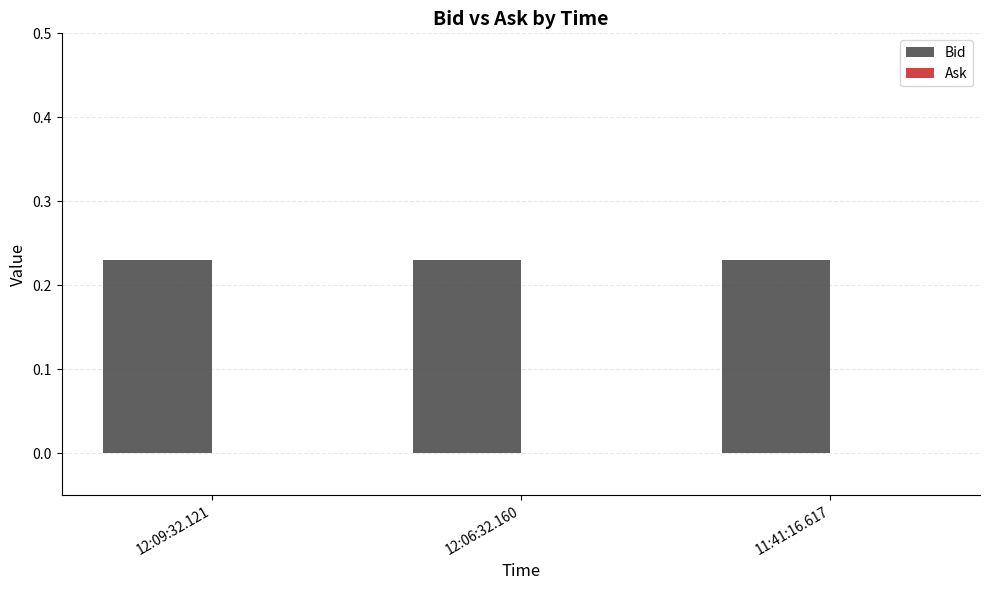

Is it true that Bid equals 0.2 at 12:06:32.160?

True